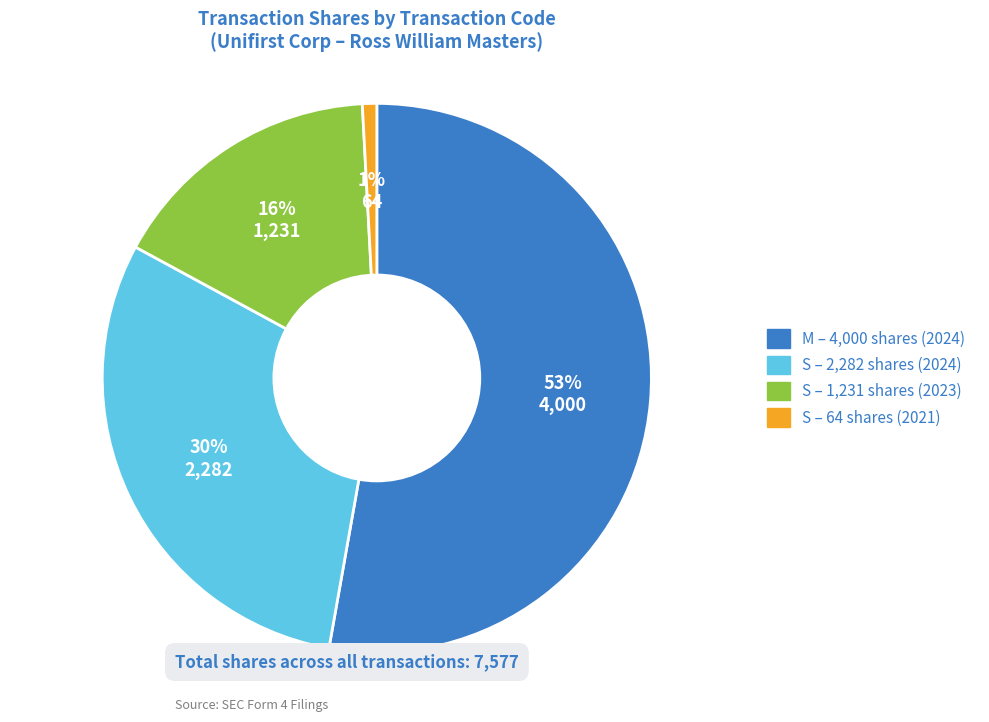

Is there any slice that represents more than half of the pie?

Yes